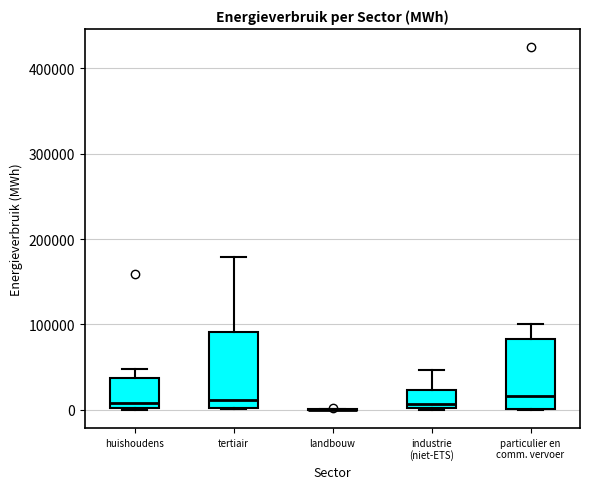

Reading left to right, read every box against the y-axis: the position of its median line, the range the box covers, and the ends of its whiskers. The values are not printed on the chart, so give them approximately, as read against the axis.

huishoudens: median 10000, box 0 to 40000, whiskers 0 to 50000
tertiair: median 10000, box 0 to 90000, whiskers 0 to 180000
landbouw: box collapsed to a line at 0, whiskers 0 to 0
industrie (niet-ETS): median 10000, box 0 to 20000, whiskers 0 to 50000
particulier en comm. vervoer: median 20000, box 0 to 80000, whiskers 0 to 100000